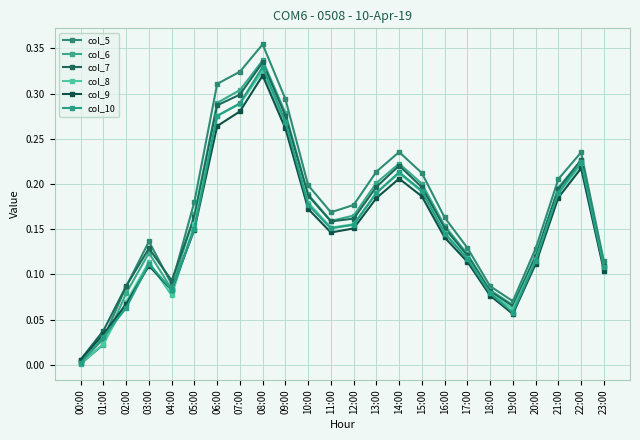

What is the value of the col_7 point at the 17th from the left?

0.2